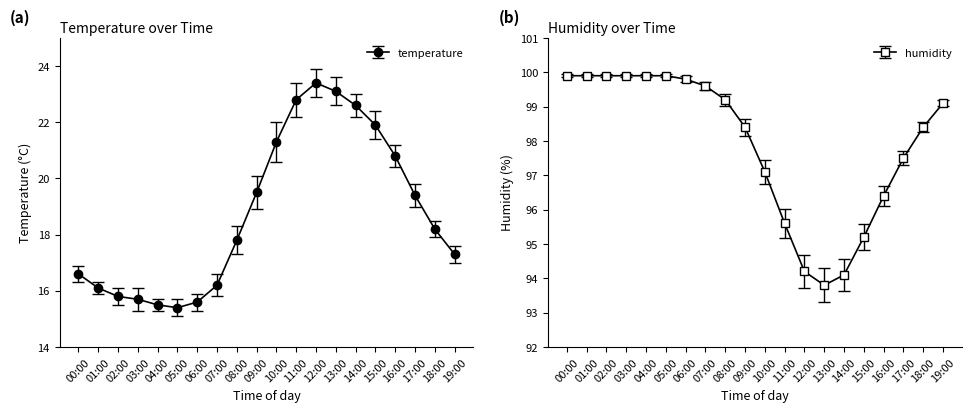

The value of humidity at 02:00 is 172.1. True or false?

False